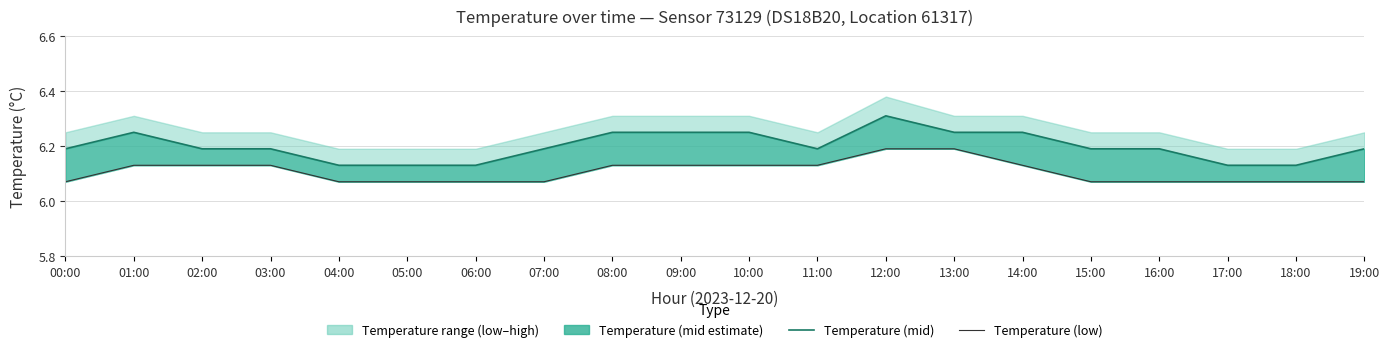

Count the Temperature (mid) values in the range 6 to 7.

20